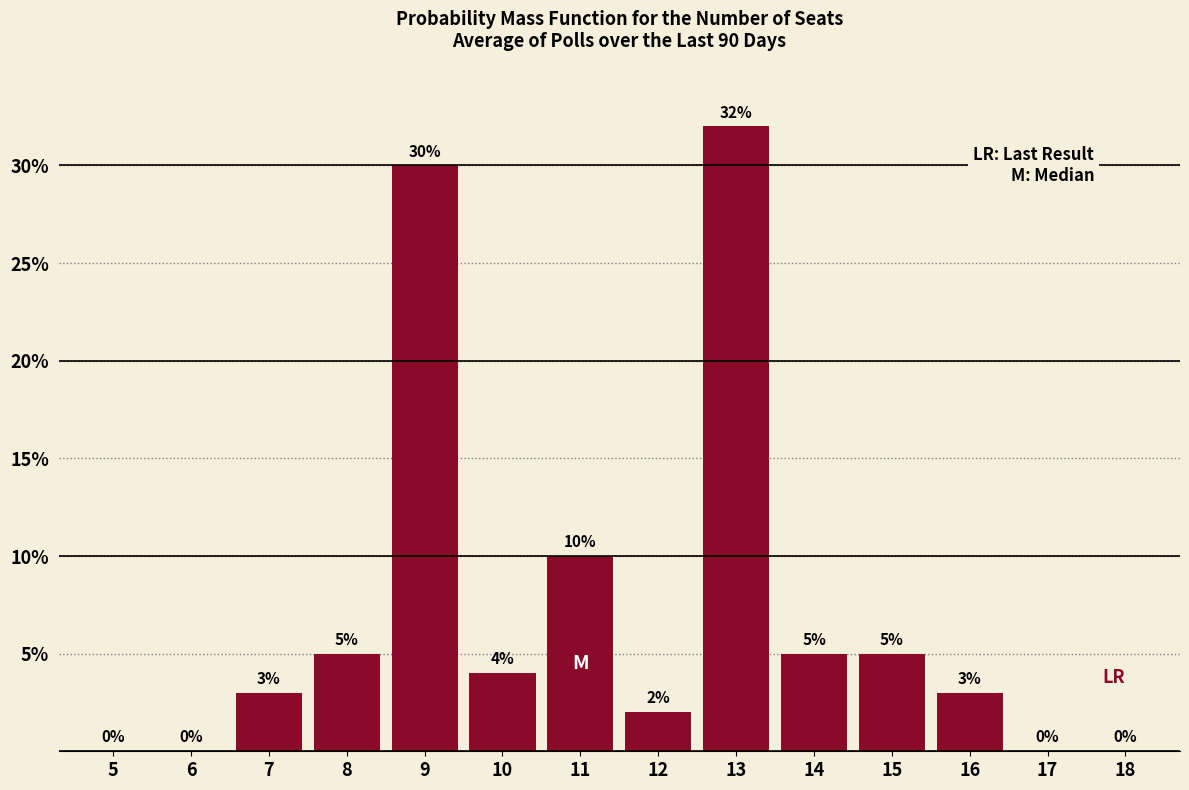

Reading right to left, list all the values displayed in this chart.

18=0	17=0	16=3	15=5	14=5	13=32	12=2	11=10	10=4	9=30	8=5	7=3	6=0	5=0